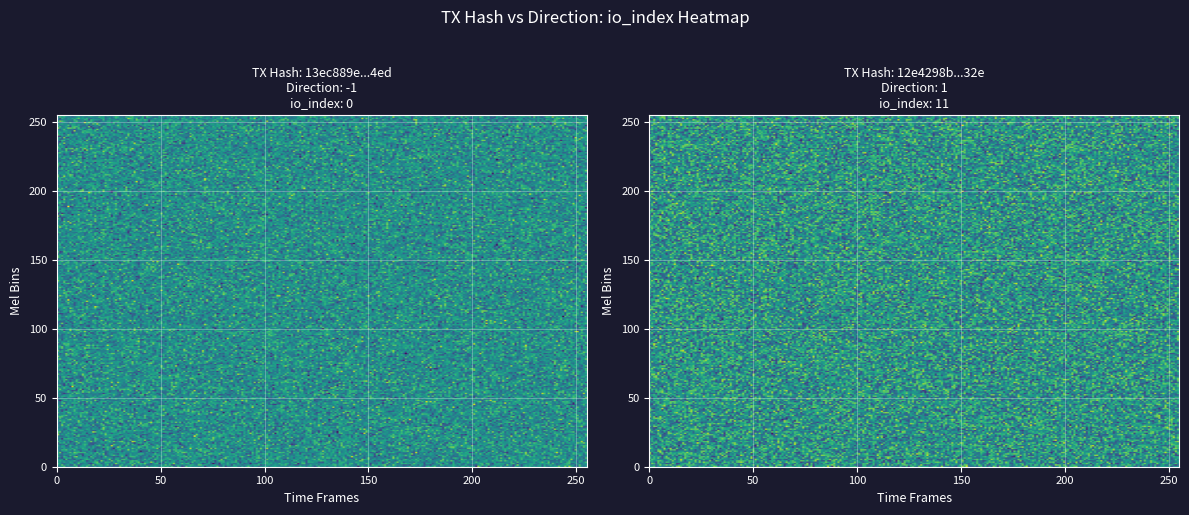

Reading left to right, transcribe all the data shown in this chart.

13ec889e781860a0ce84f48c3a9b4bd006004ed: -1	0
12e4298b0f16113fac93e6003701a698b1c2232: 1	11